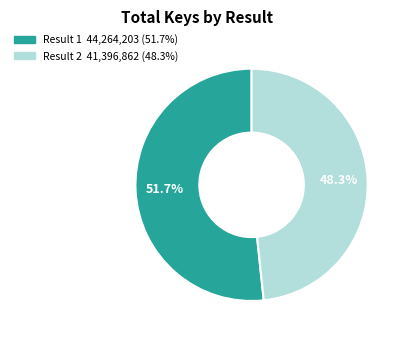

Does any single category account for the majority?

Yes